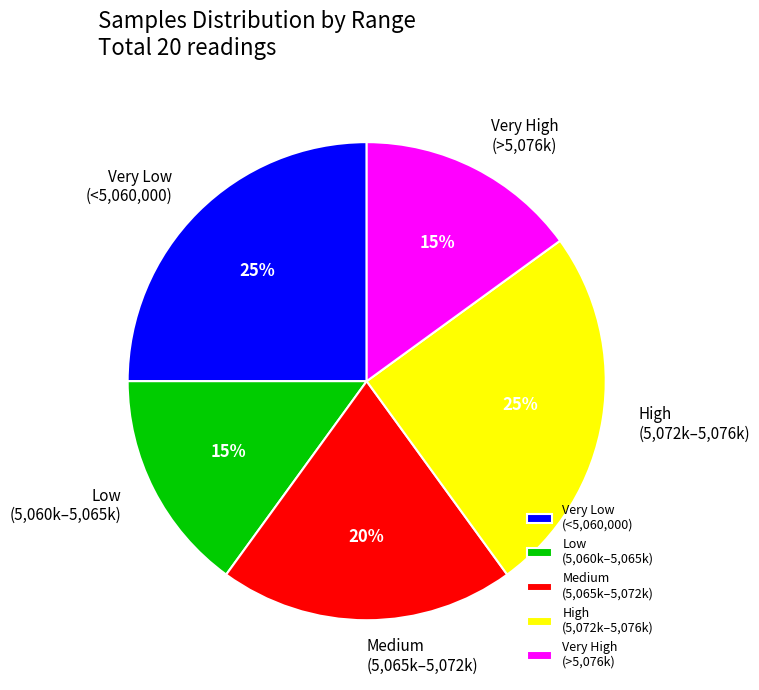

What is the ratio of the value at Medium (5,065k–5,072k) to the value at Very High (>5,076k)?

1.3